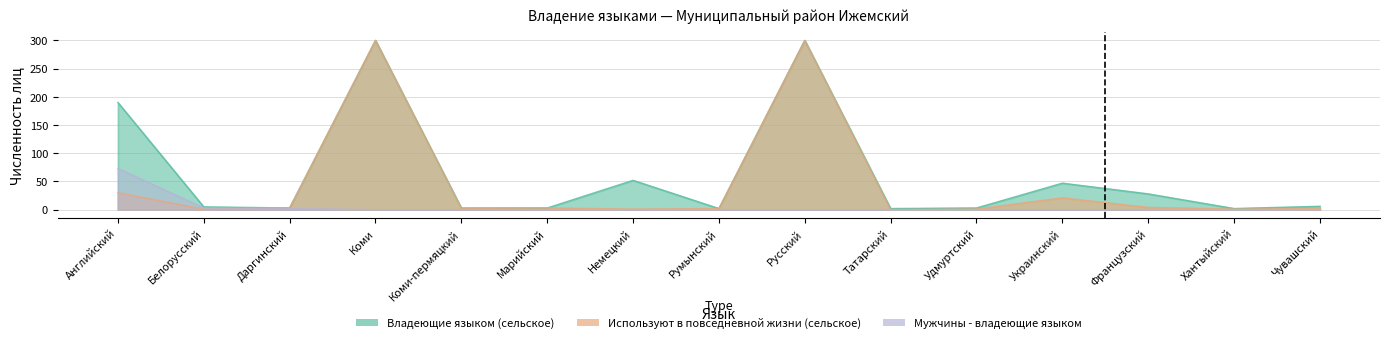

What are all the series names shown in the legend?

Владеющие языком (сельское), Мужчины - владеющие языком